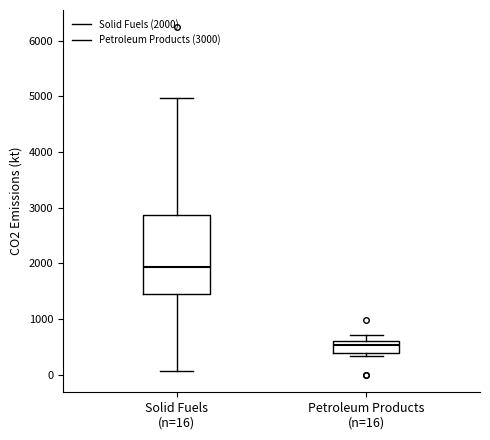

Reading left to right, read every box against the y-axis: the position of its median line, the range the box covers, and the ends of its whiskers. The values are not printed on the chart, so give them approximately, as read against the axis.

Solid Fuels (n=16): median 1900, box 1400 to 2900, whiskers 100 to 5000
Petroleum Products (n=16): median 500, box 400 to 600, whiskers 300 to 700